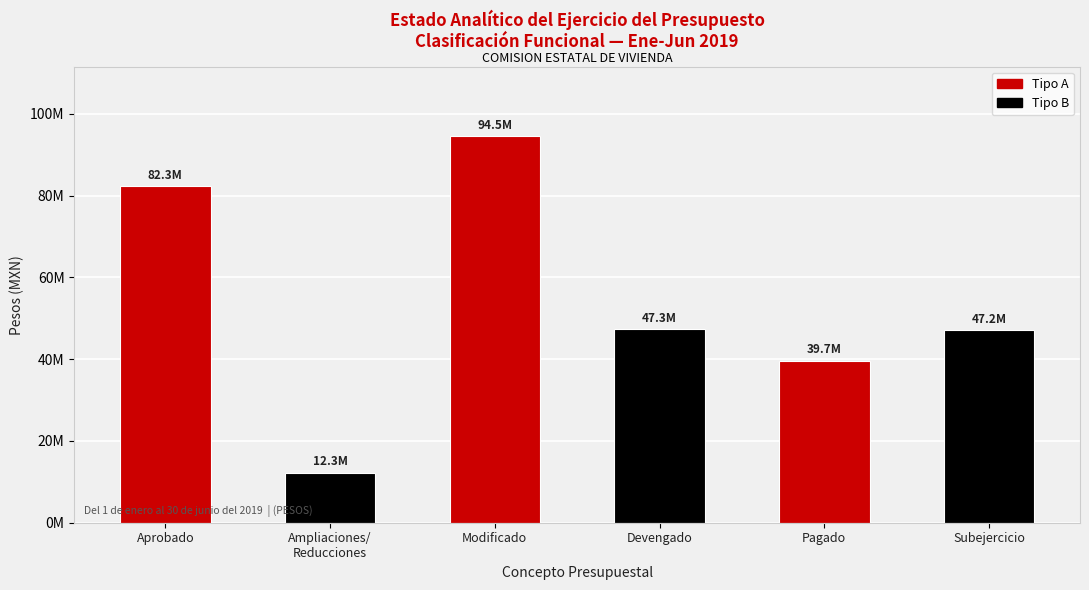

Rank the categories by value from lowest to highest.

Ampliaciones/
Reducciones, Pagado, Subejercicio, Devengado, Aprobado, Modificado